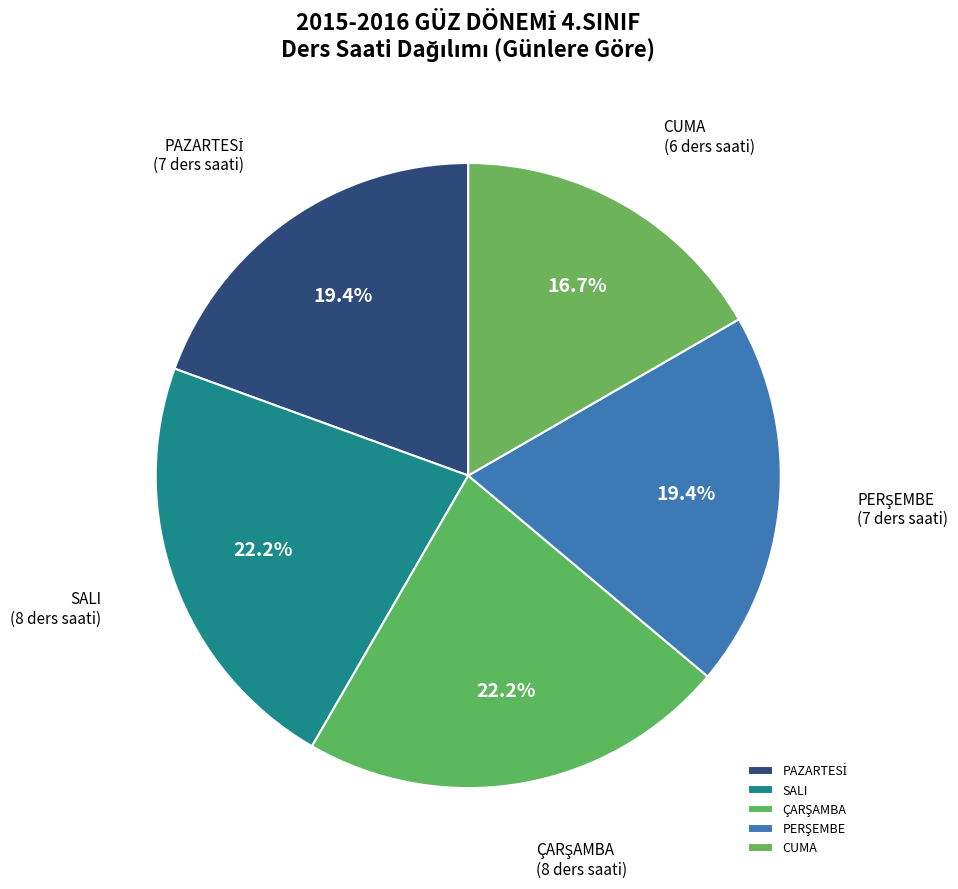

Which has a higher value, SALI or CUMA?

SALI